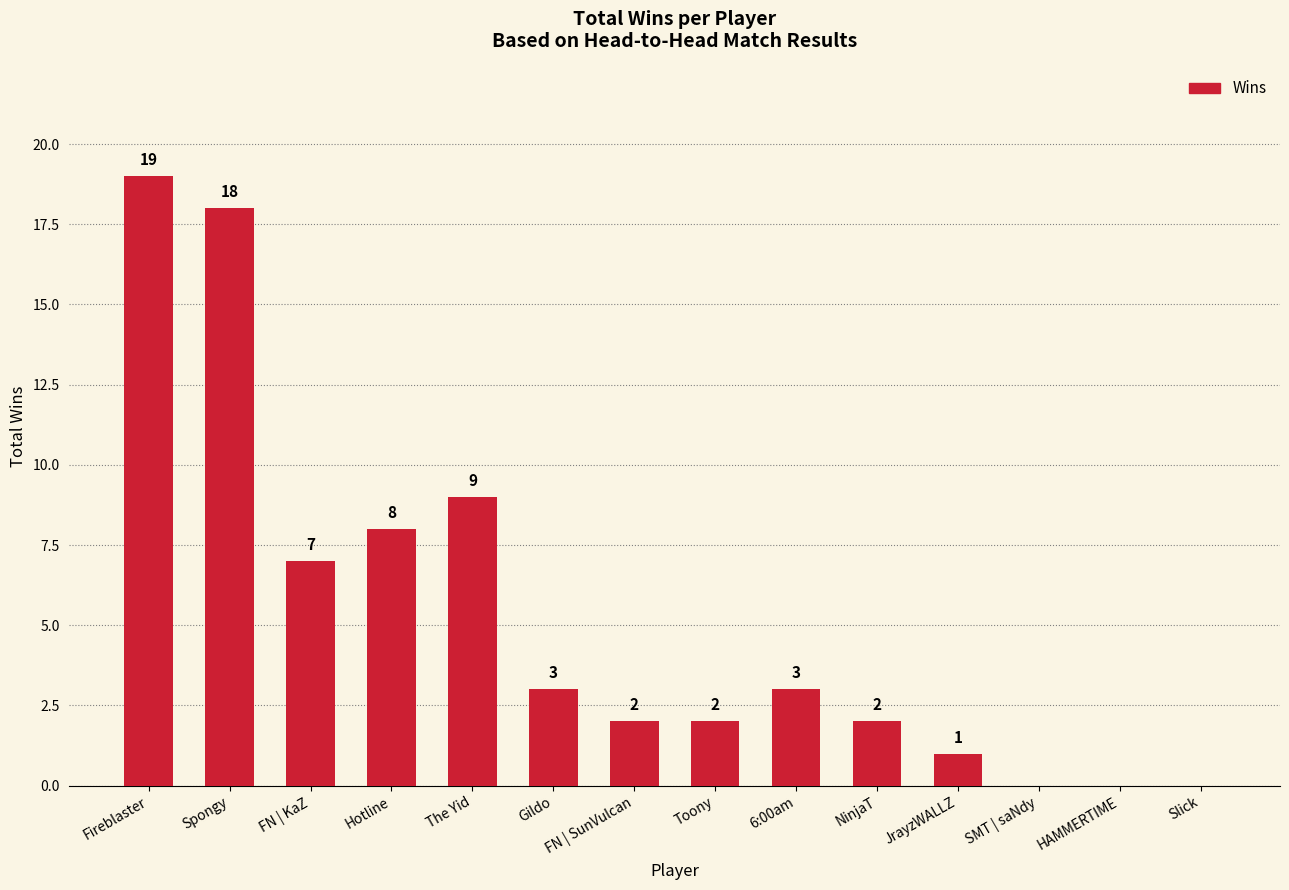

The value at HAMMERTIME is 8. True or false?

False